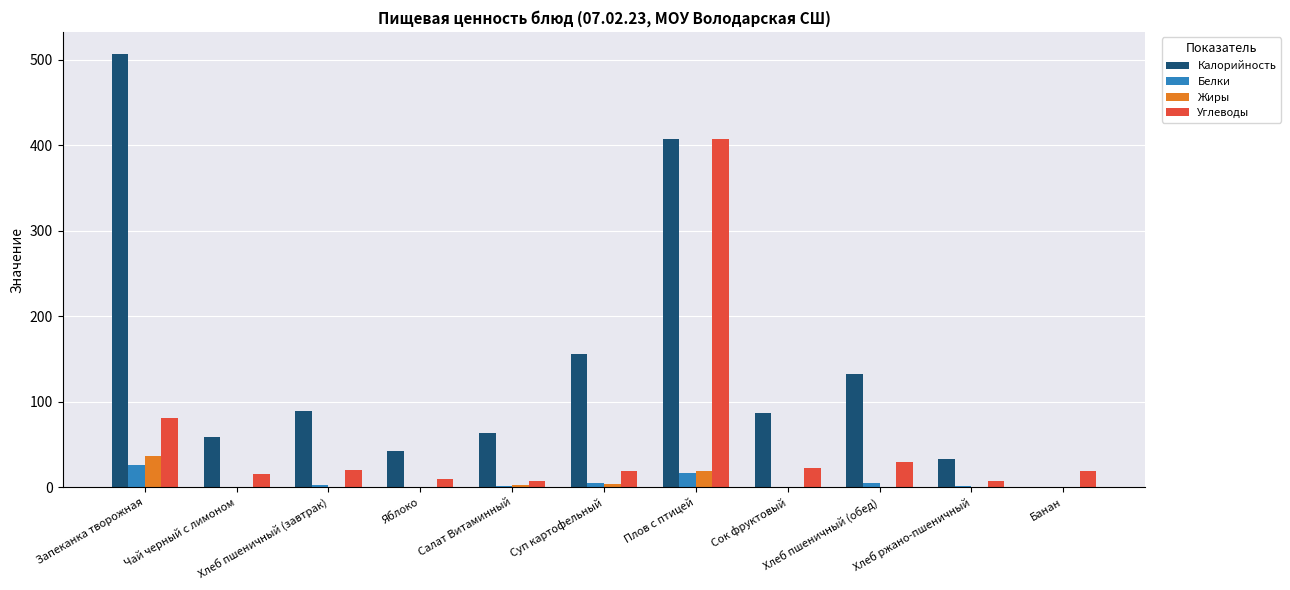

Which series has the largest total across all categories?

Калорийность